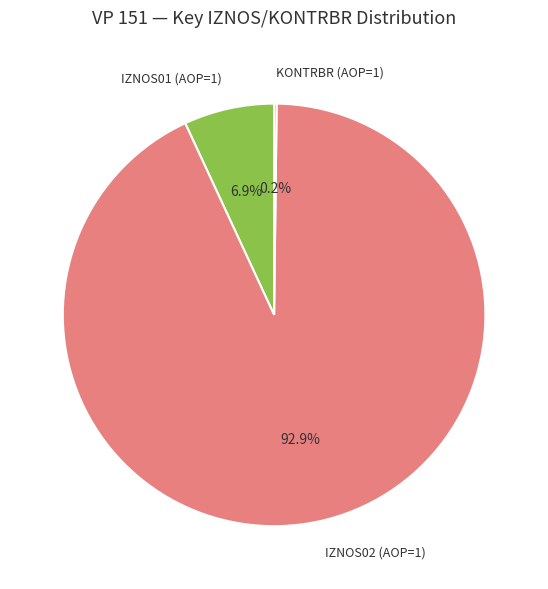

Combined, do IZNOS01 (AOP=1) and IZNOS02 (AOP=1) account for over 50%?

Yes